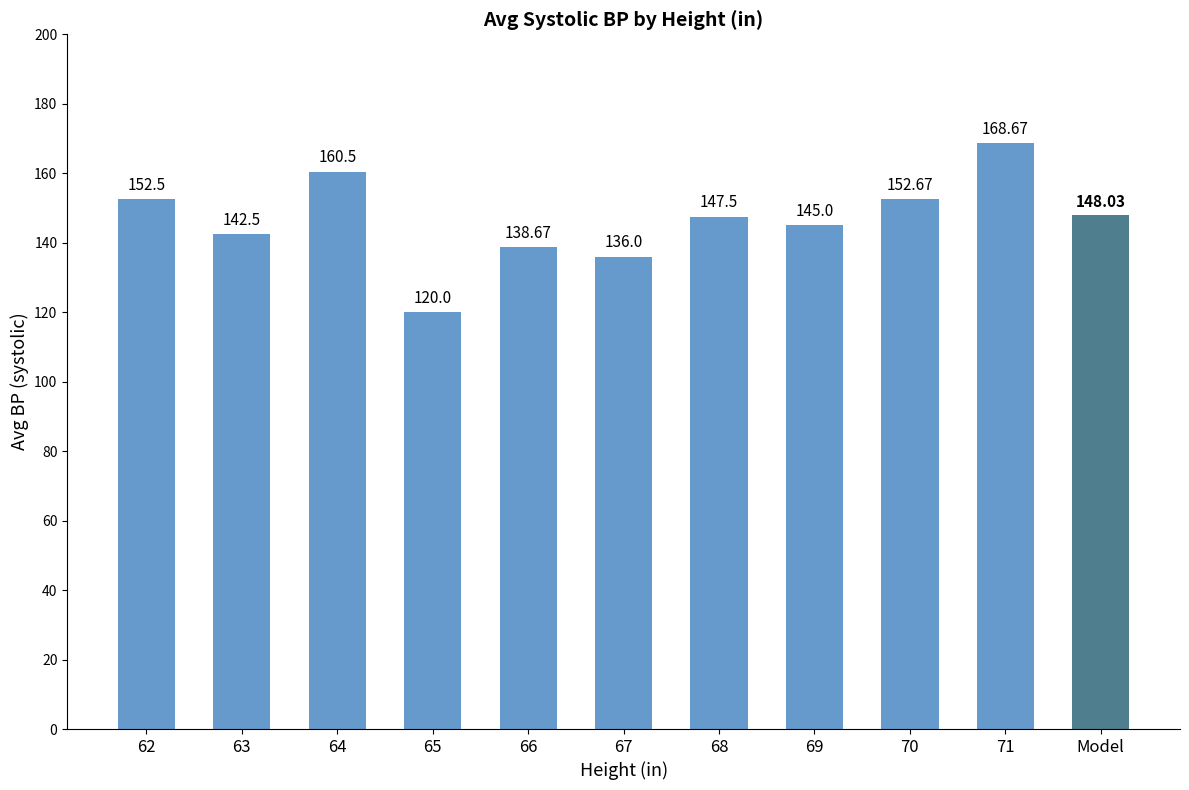

Are the bars horizontal?

No